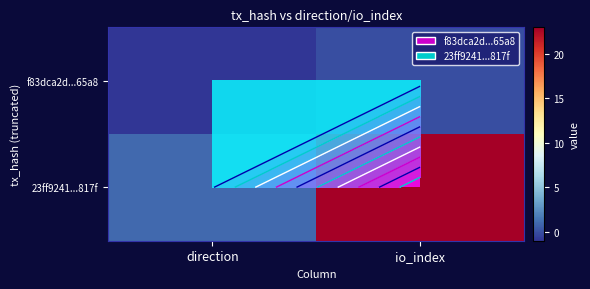

The f83dca2d...65a8 series shows 0 at io_index. True or false?

False